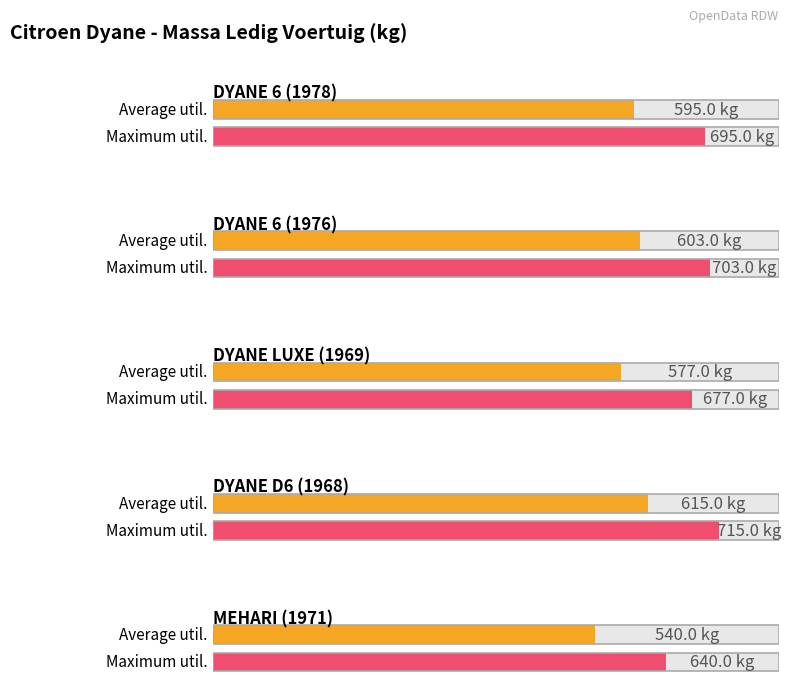

The value of Average at MEHARI (1971) is 368. True or false?

False